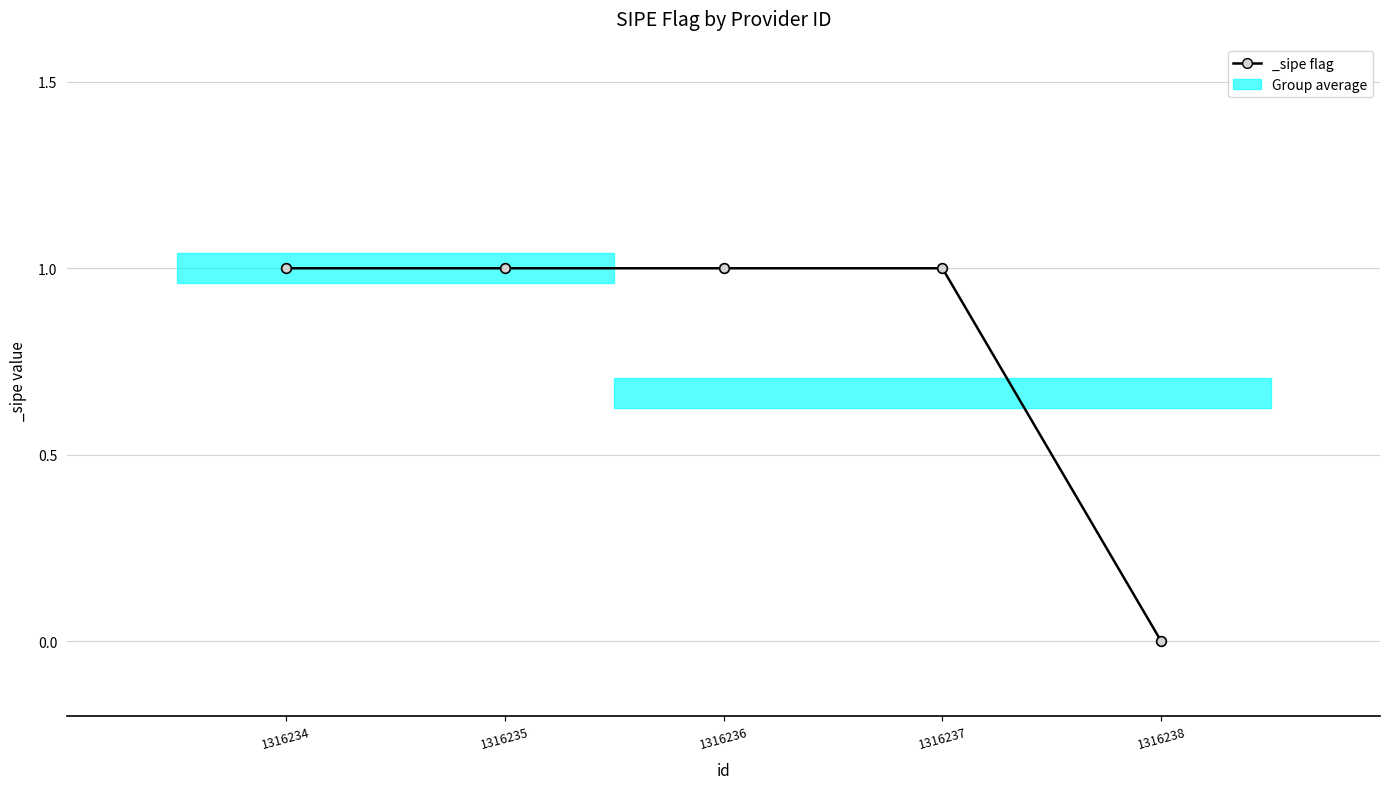

List the labels in order of value, smallest first.

1316238, 1316234, 1316235, 1316236, 1316237